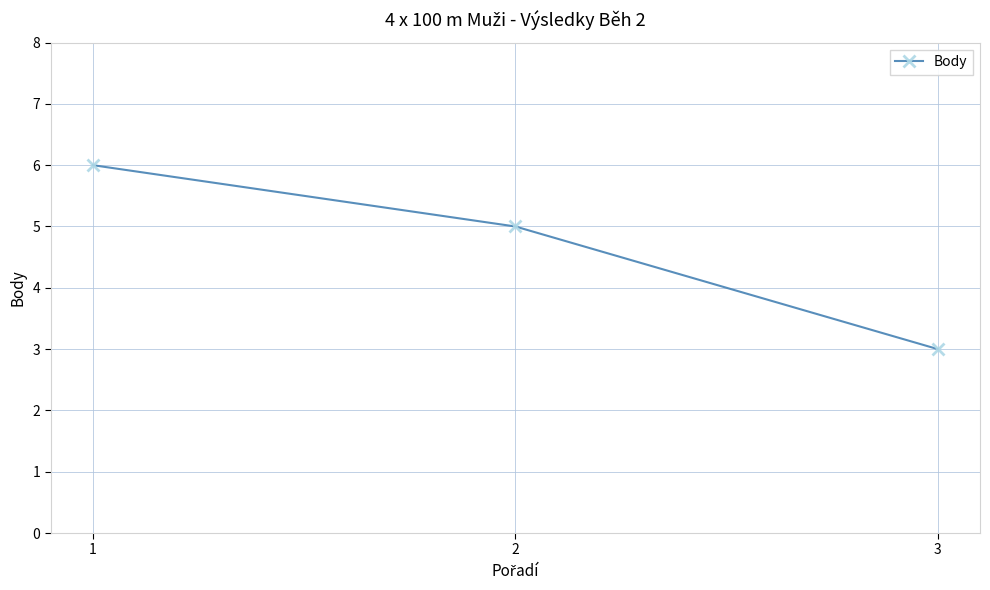

List the labels in order of value, largest first.

1, 2, 3